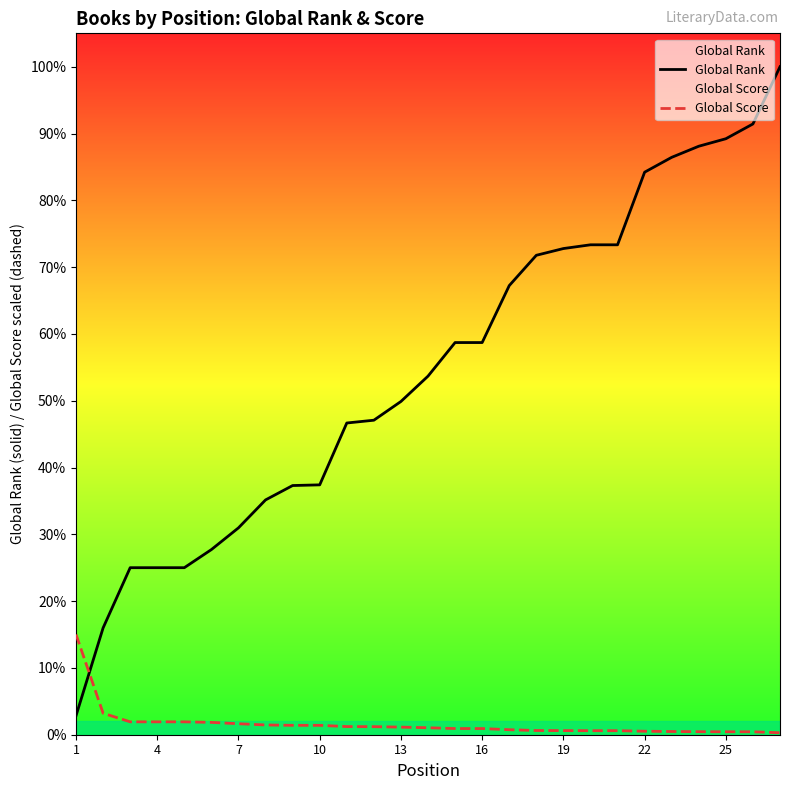

What is the approximate value of Global Score at 13?

102.4